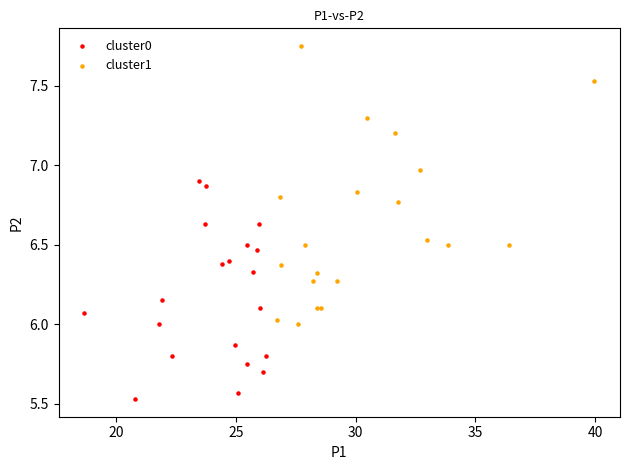

Which series contains the highest Y value?

cluster1